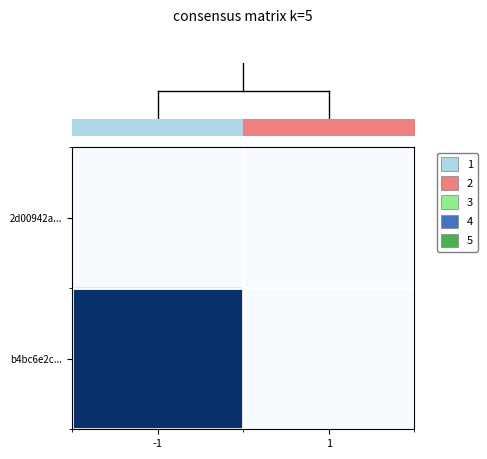

At which category is the sum across all series the highest?

-1